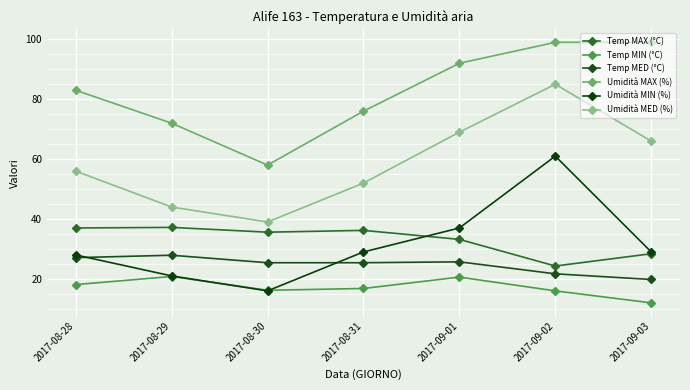

Does the chart have visible grid lines?

Yes